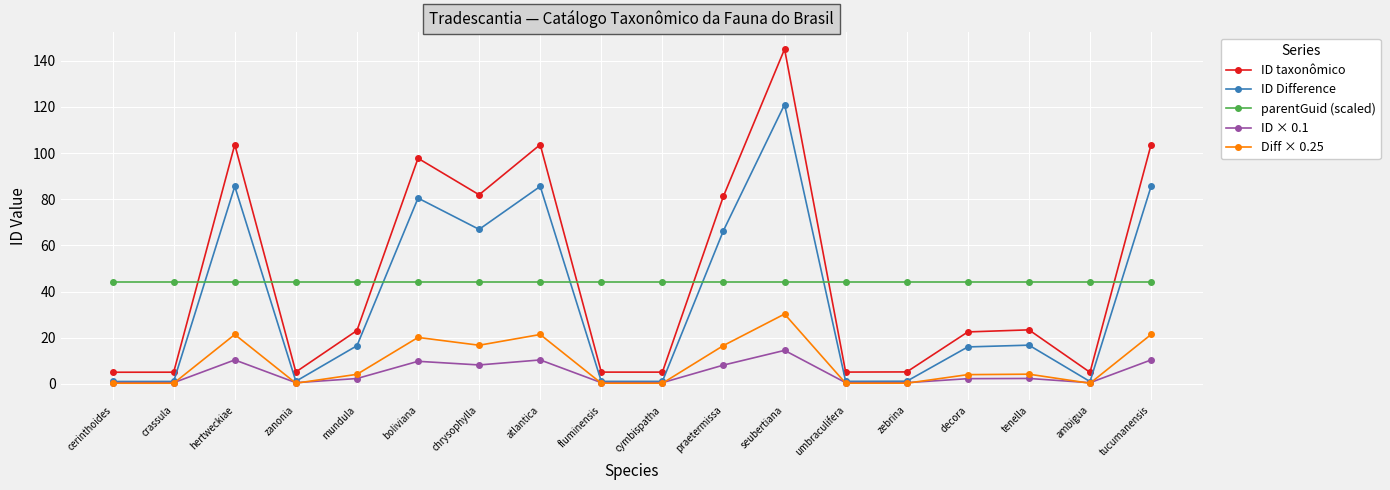

What is the difference between the maximum and minimum values in the Diff × 0.25 series?

30.0